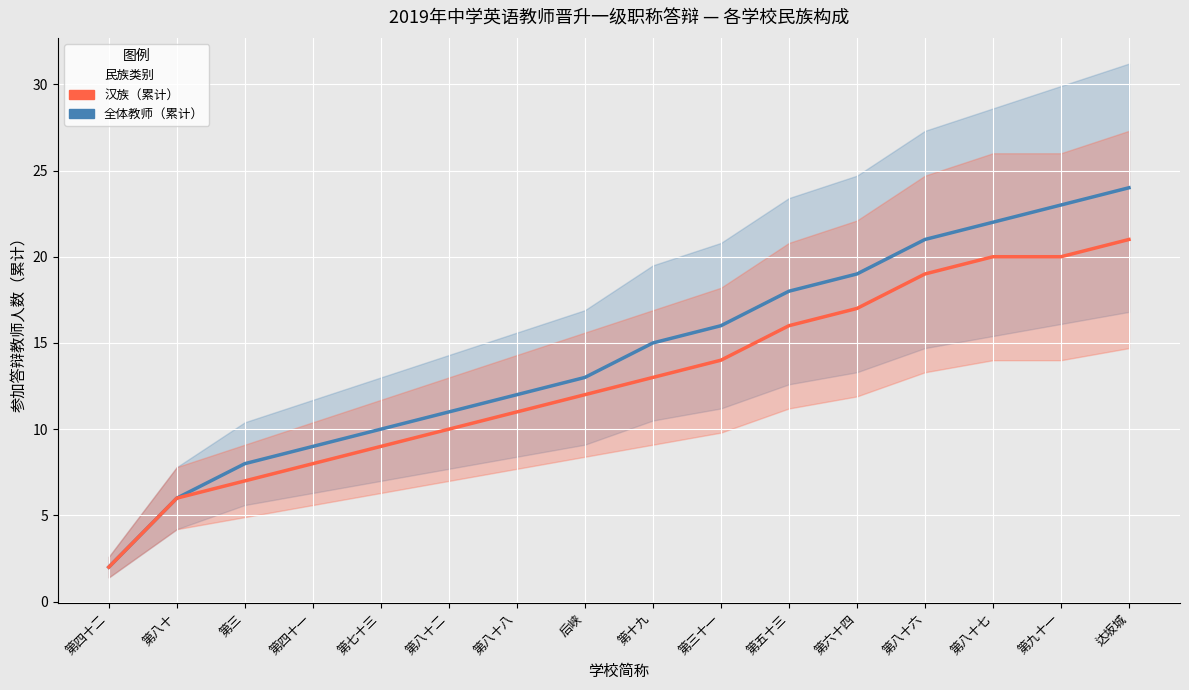

At 第三, list the series in order from smallest to largest.

少数民族（累计）, 汉族（累计）